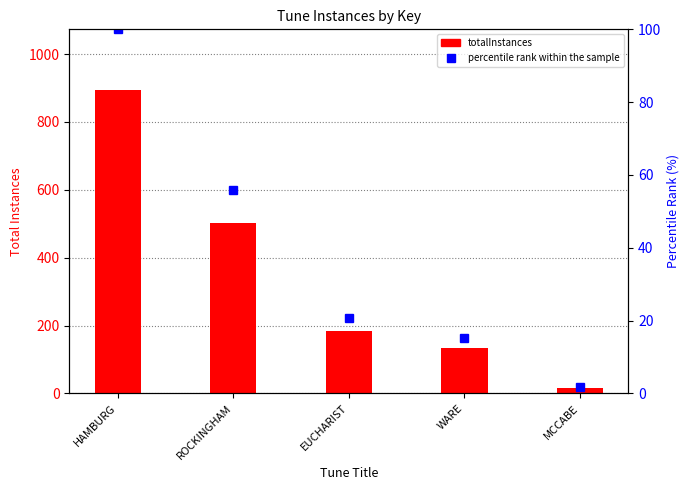

What is the difference between the maximum and minimum values in the totalInstances series?

878.0